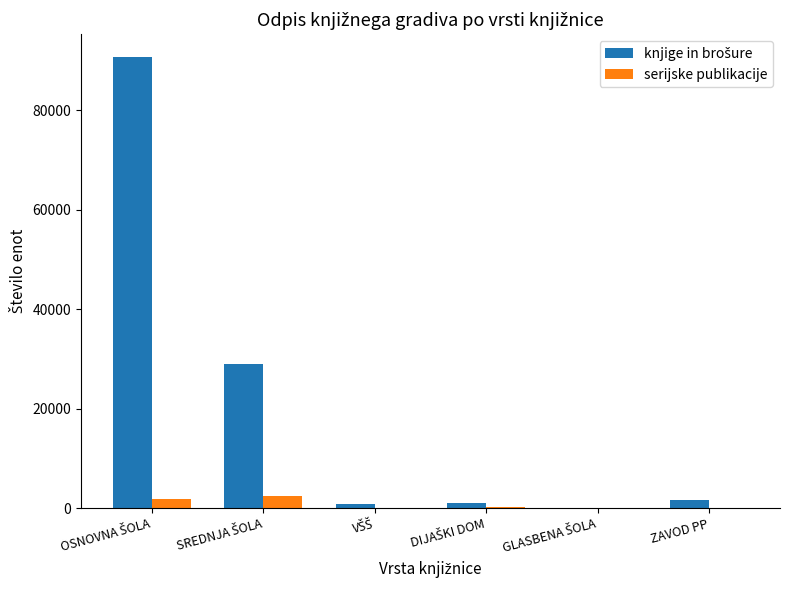

The value of serijske publikacije at OSNOVNA ŠOLA is 1840. True or false?

True